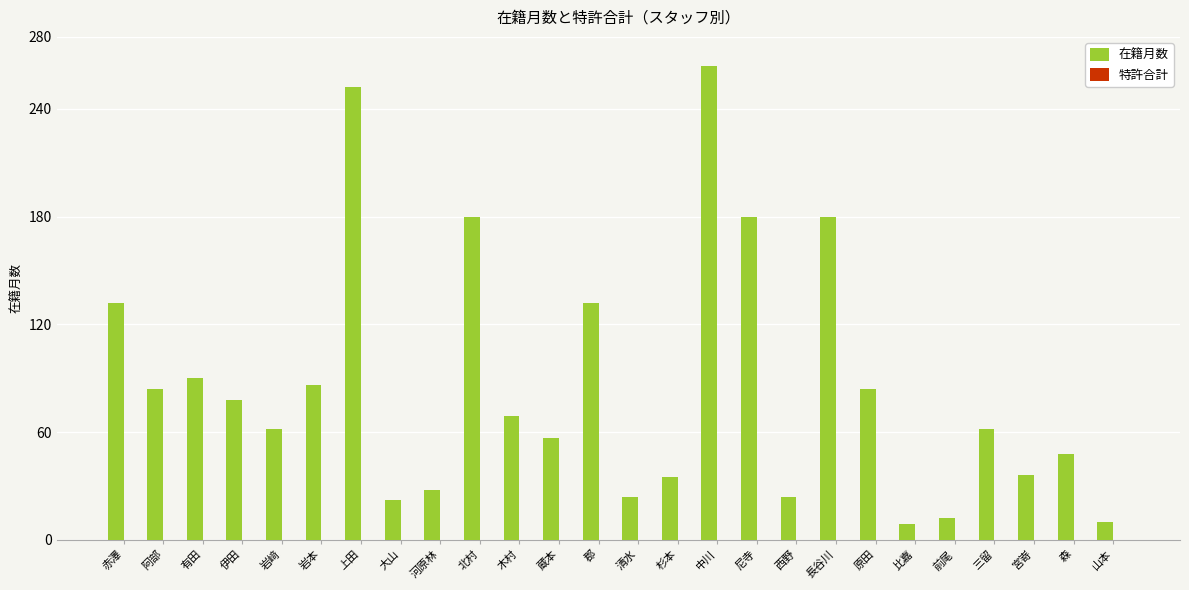

What is the average value?

86